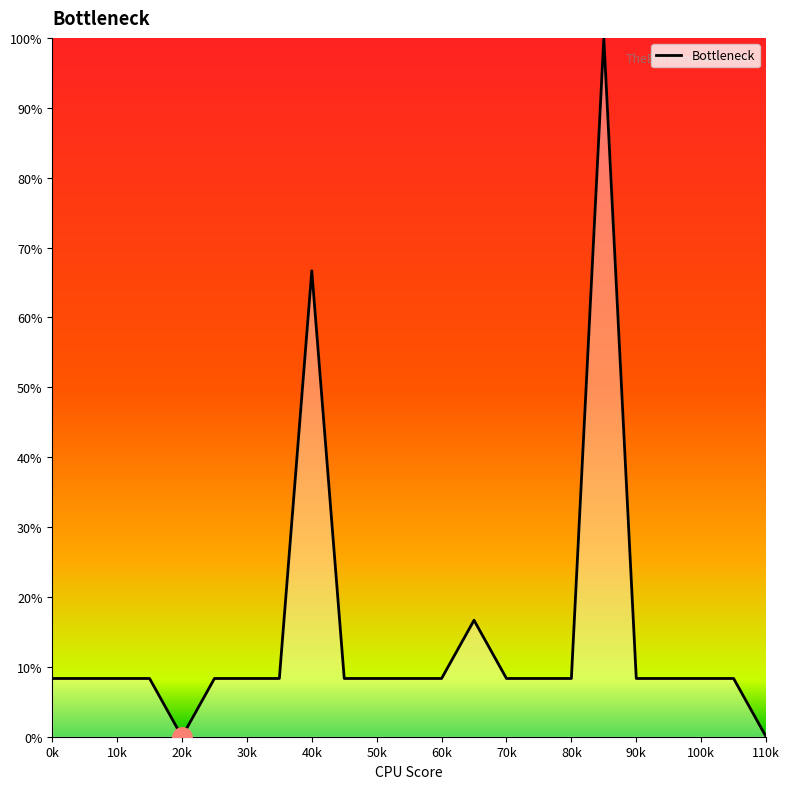

How many lines are shown in the chart?

1